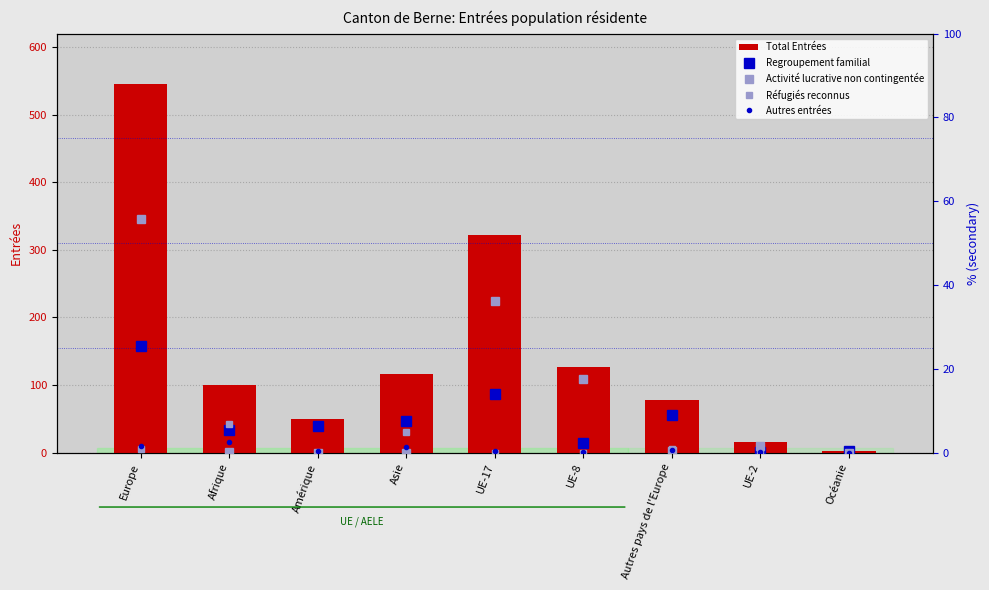

Reading left to right, list all the values displayed in this chart.

Total Entrées: 545.0	100.0	49.0	117.0	322.0	127.0	78.0	15.0	3.0
Regroupement familial: 25.5	5.5	6.3	7.4	13.9	2.3	8.9	0.2	0.3
Activité lucrative non contingentée: 55.6	0.2	0.0	0.0	36.3	17.6	0.3	1.5	0.0
Réfugiés reconnus: 1.0	6.8	0.0	4.8	0.0	0.0	1.0	0.0	0.0
Autres entrées: 1.5	2.4	0.3	1.3	0.5	0.2	0.6	0.2	0.0